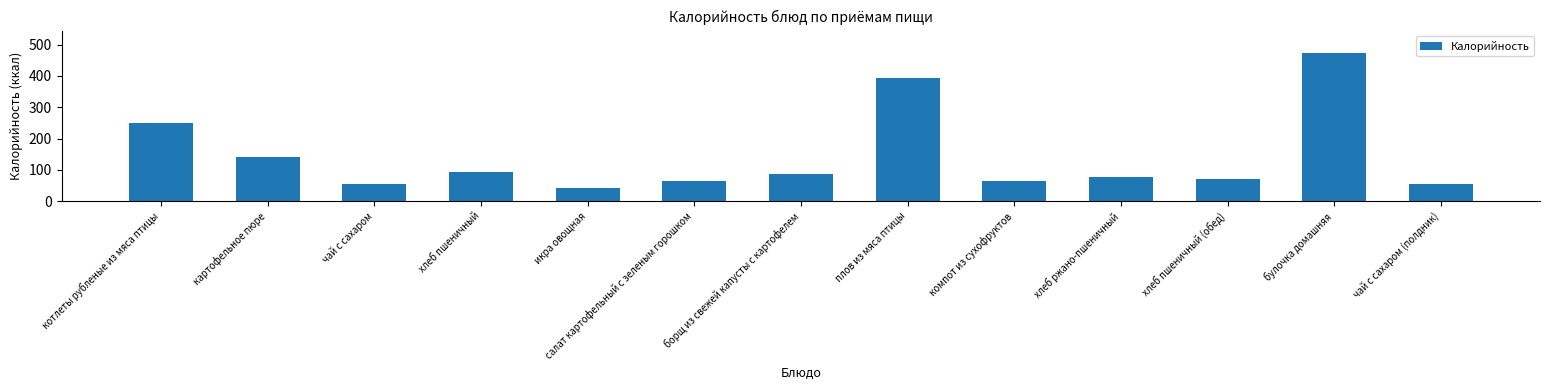

True or false: the data shows 31.4 at хлеб пшеничный (обед).

False